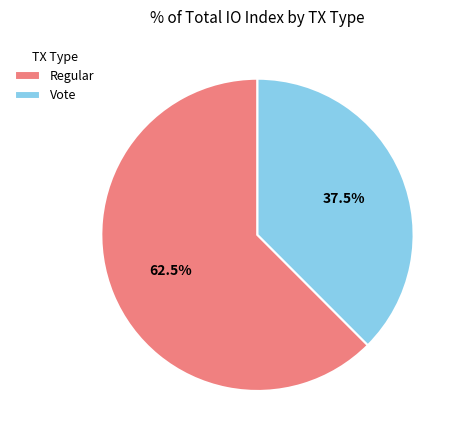

To the nearest percent, what is the average slice percentage?

50%